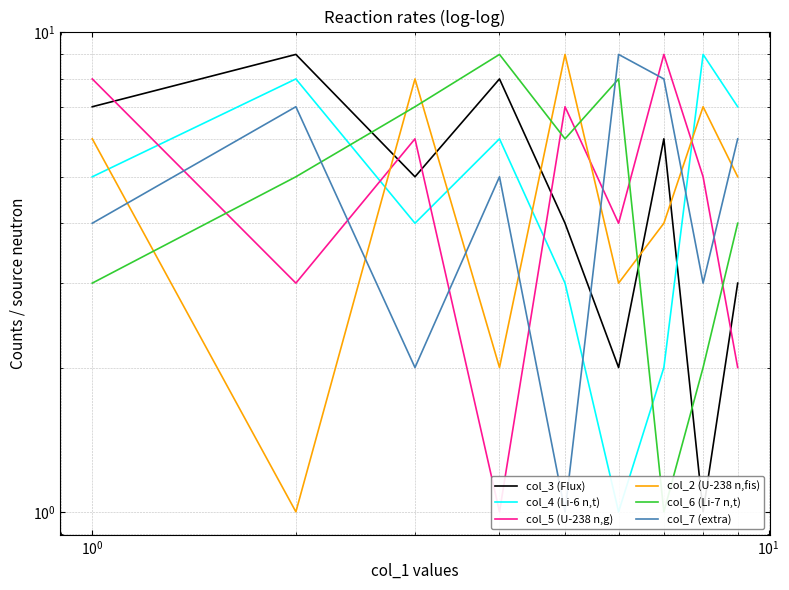

How many lines are shown in the chart?

6